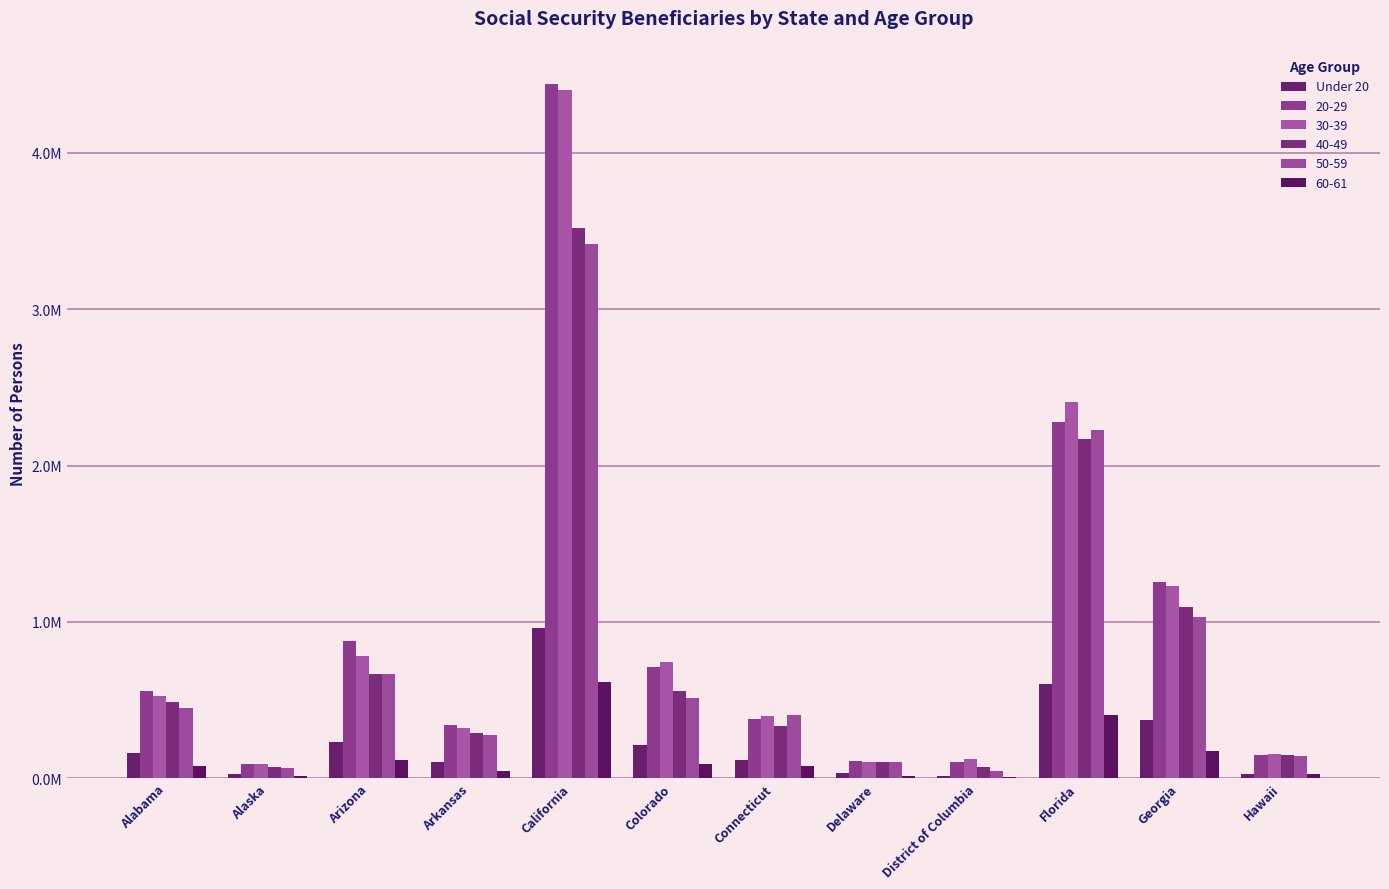

Does the chart contain stacked bars?

No